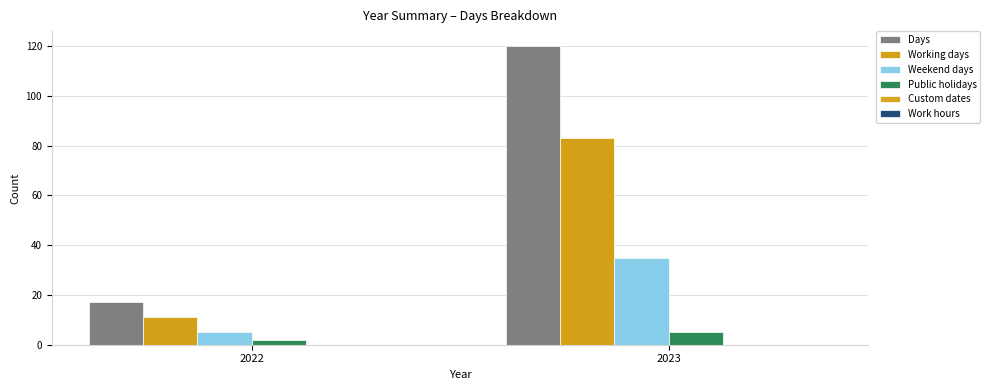

How many Days values are between 17 and 120?

2